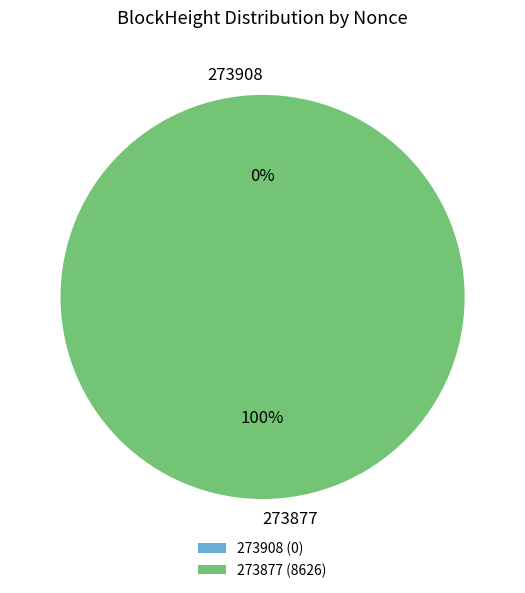

To the nearest percent, what is the difference between the largest and smallest slice percentages?

100%